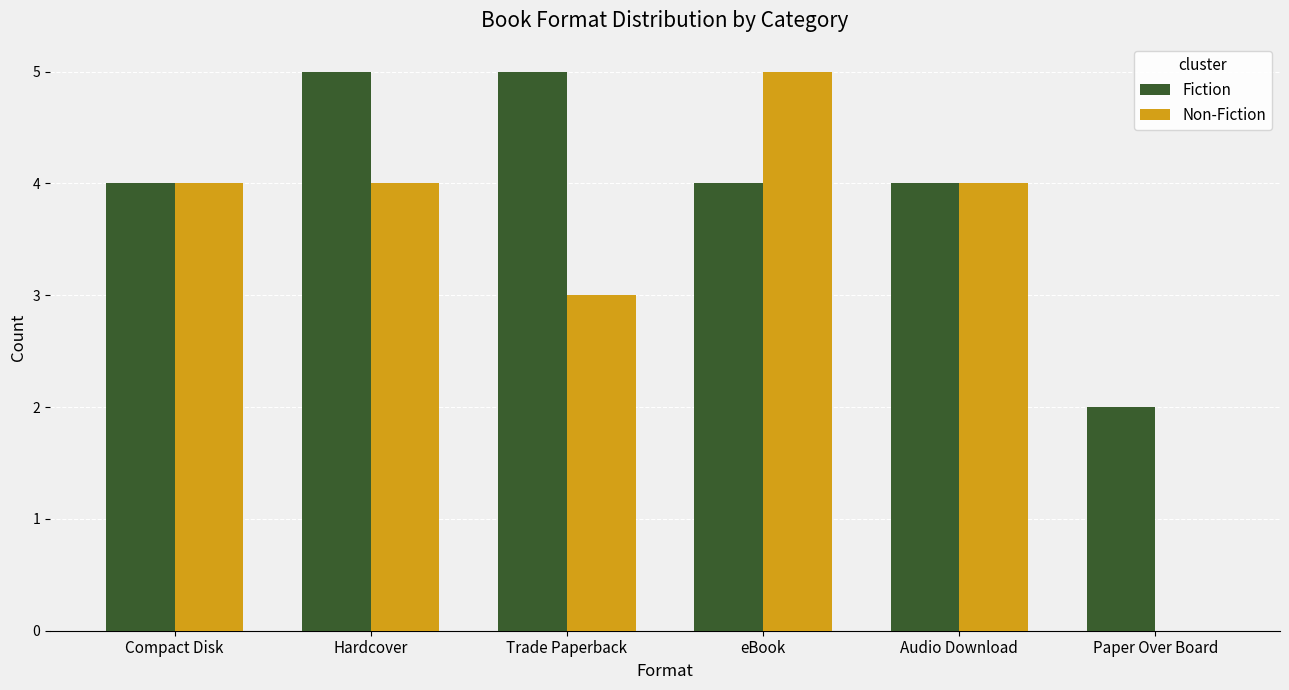

How many groups of bars are there?

6